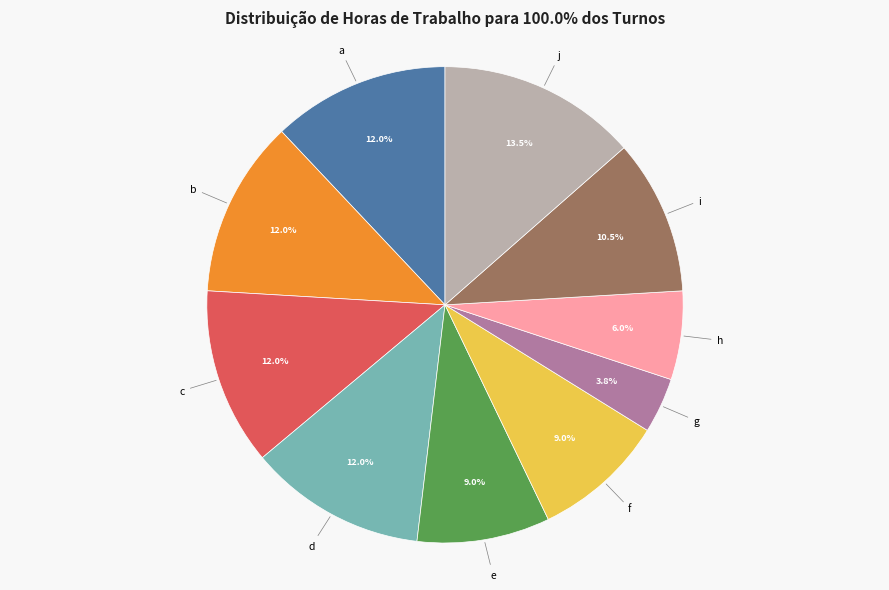

What is the ratio of the value at h to the value at i?

0.6